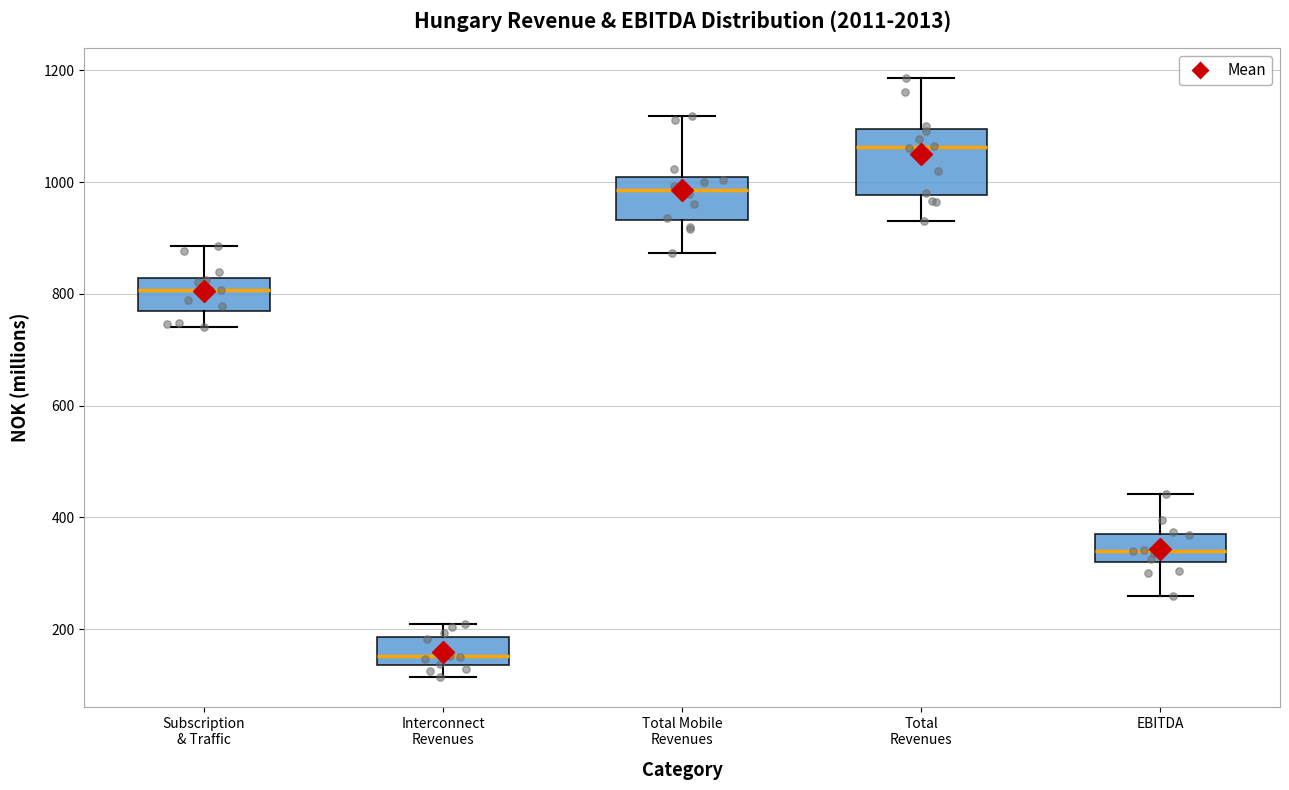

Which box is the tallest, from its lower edge to its upper edge?

Total Revenues